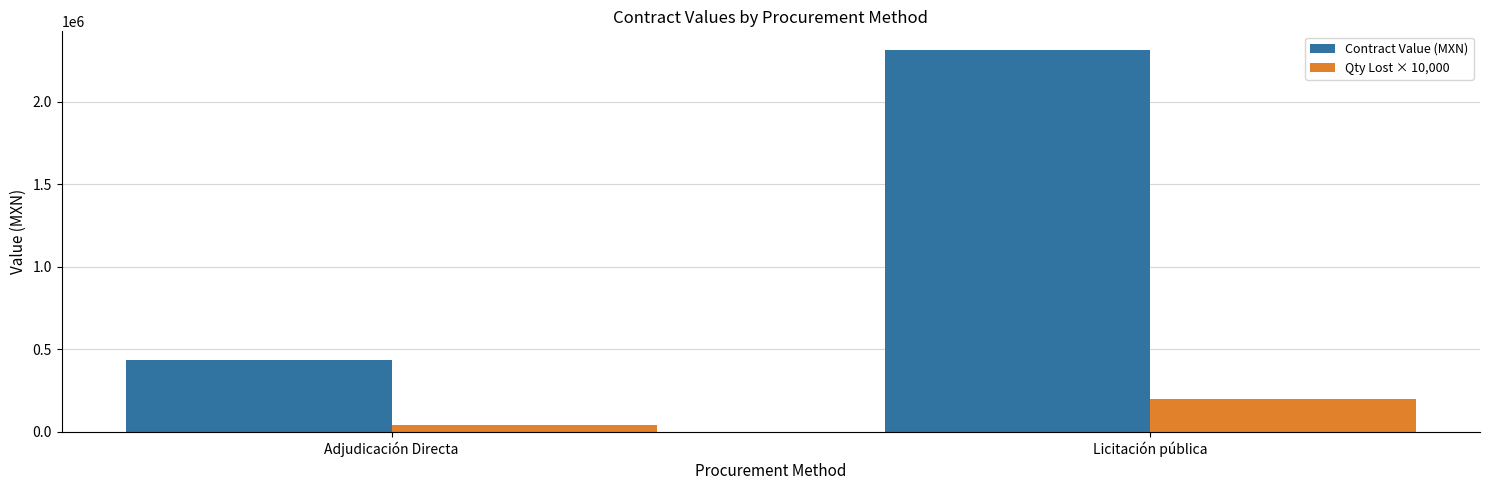

At which label does Contract Value (MXN) reach its peak?

Licitación pública